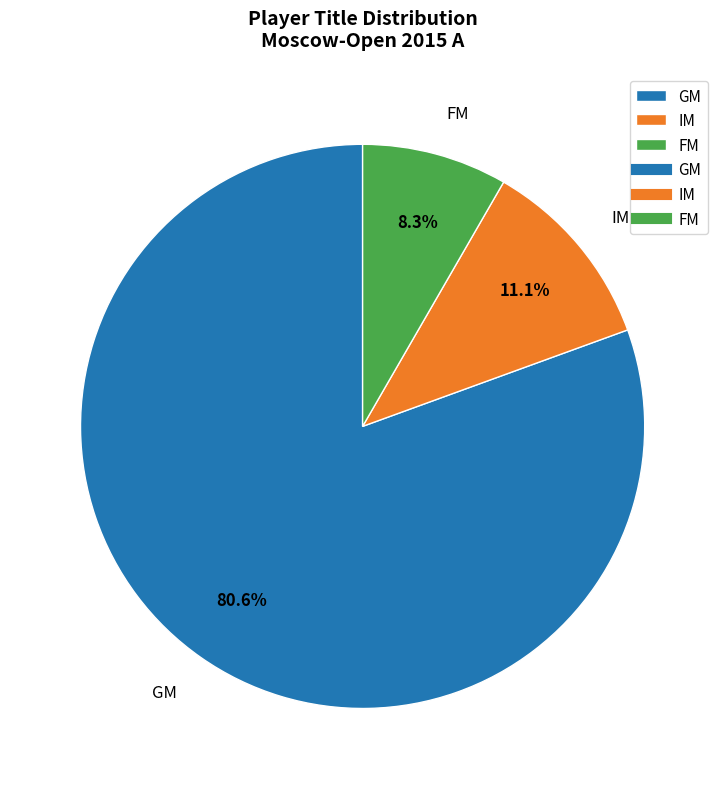

Which category has the biggest portion of the pie?

GM